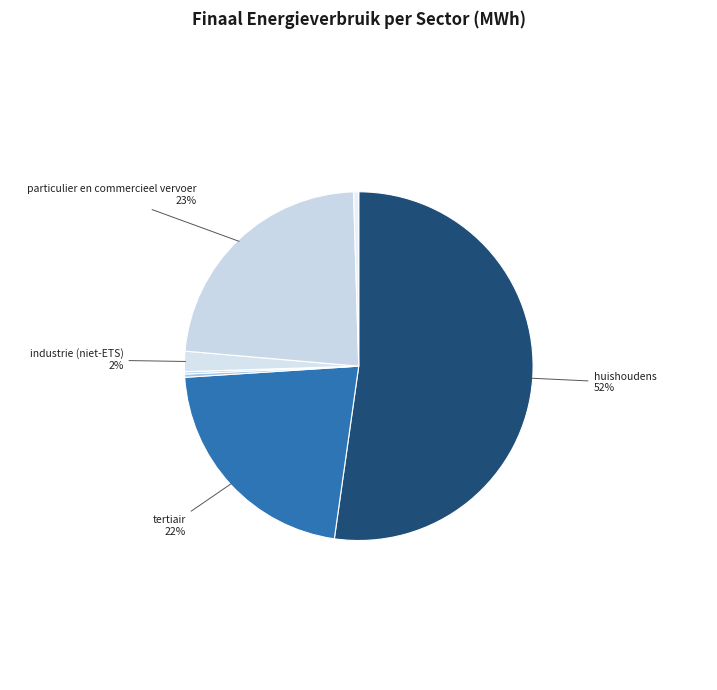

Is there a majority slice in this chart?

Yes